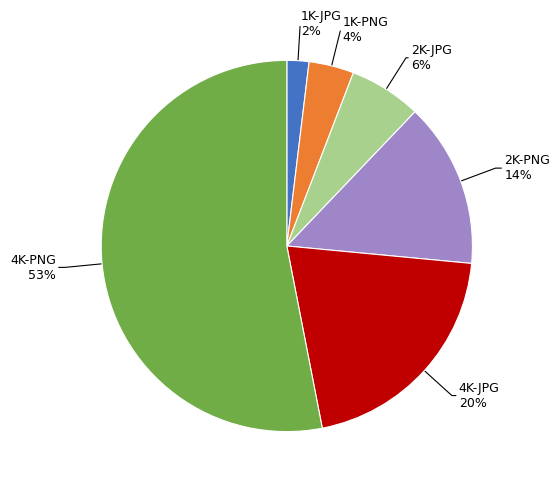

What percentage is the 4K-JPG slice, to the nearest percent?

20%